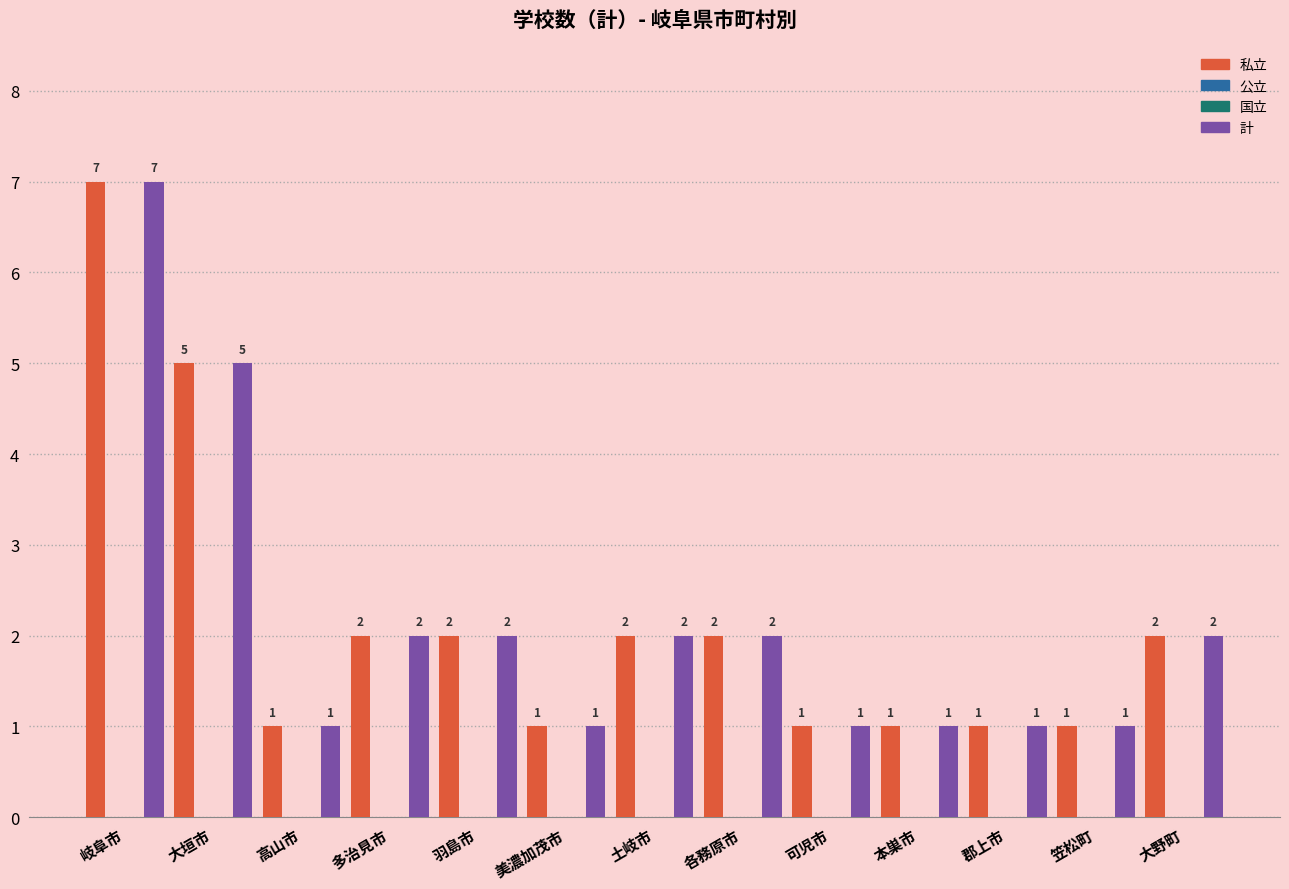

Count the 計 values in the range 1 to 2.

11